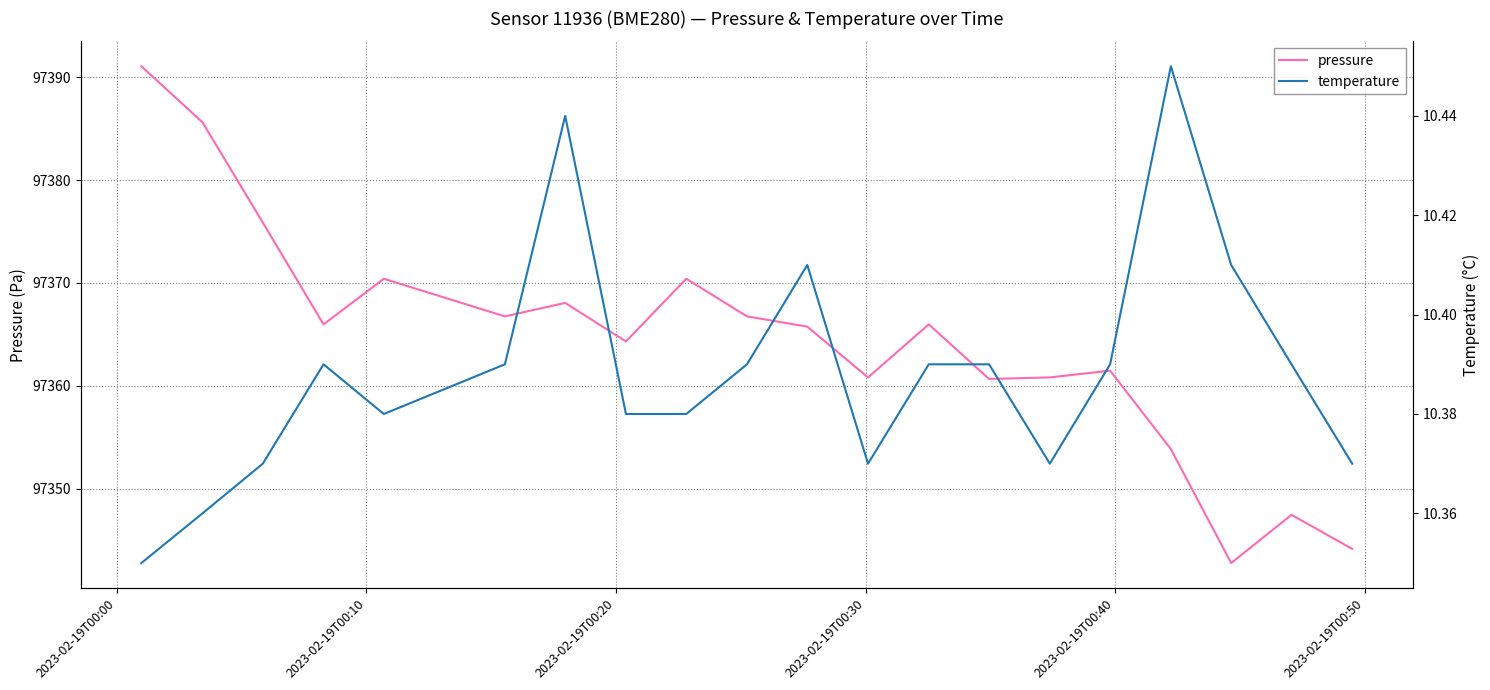

What is the maximum value for pressure?

97391.1